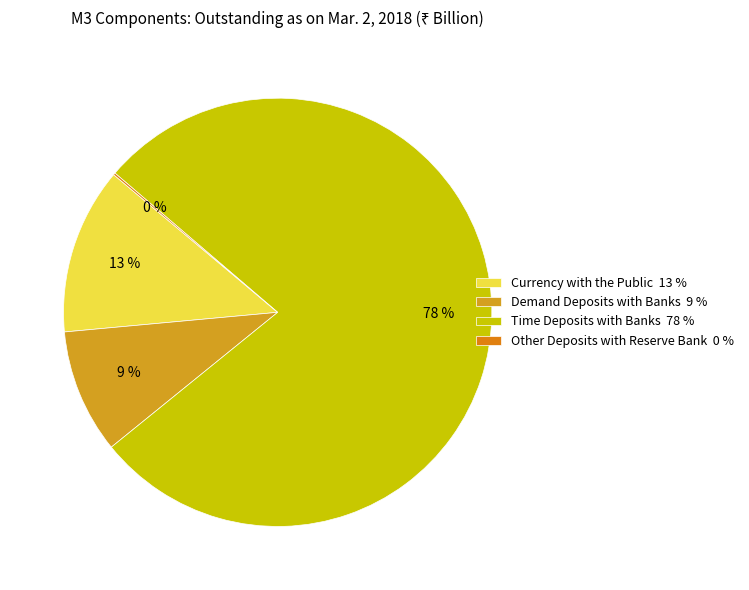

What percentage do Currency with the Public and Time Deposits with Banks together represent?

90.5%